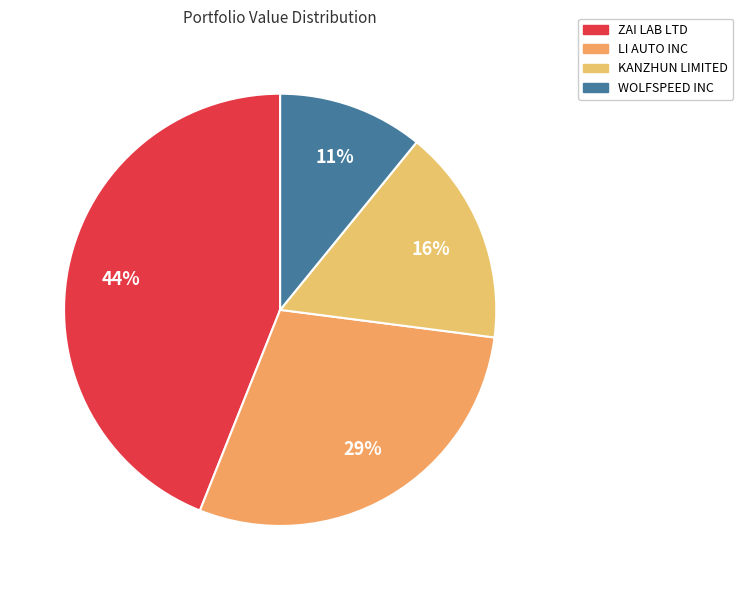

To the nearest percent, what is the difference between the WOLFSPEED INC and KANZHUN LIMITED slice percentages?

5%